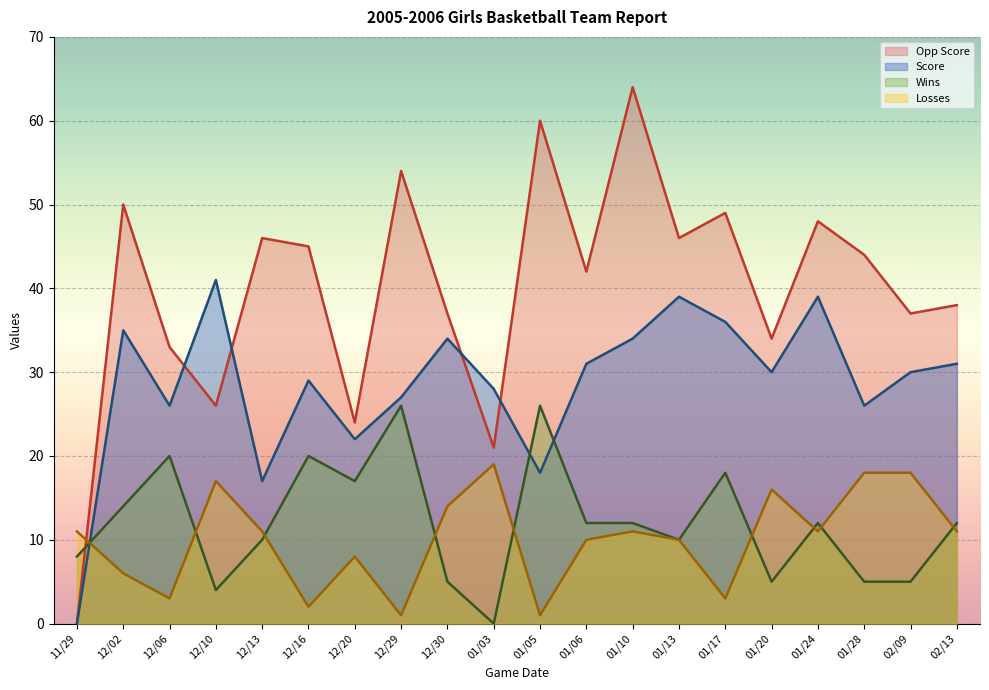

Which category has the lowest value in the Losses series?

12/29